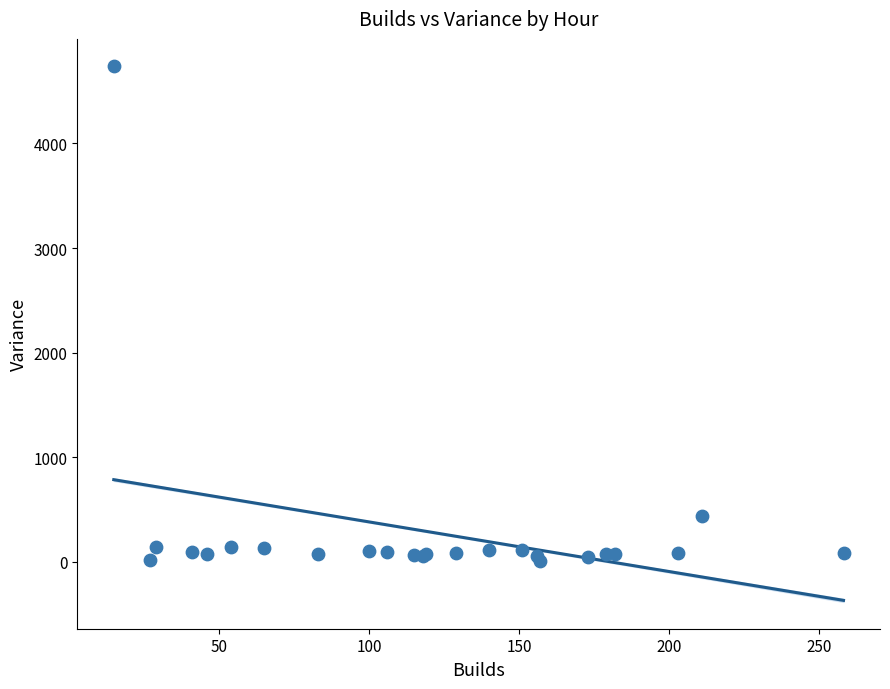

What Y value in the scatter plot is closest to 2374?

436.4